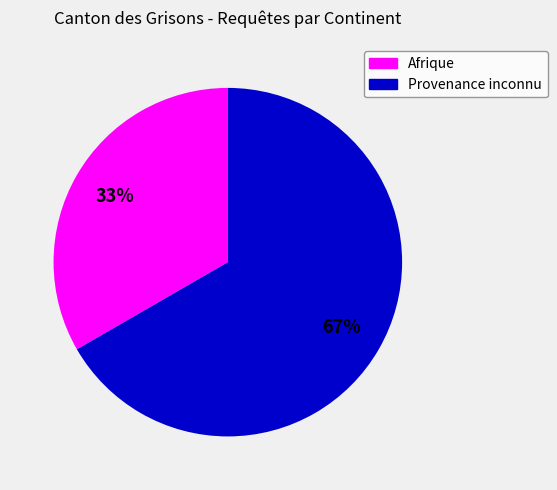

To the nearest percent, what is the average slice percentage?

50%